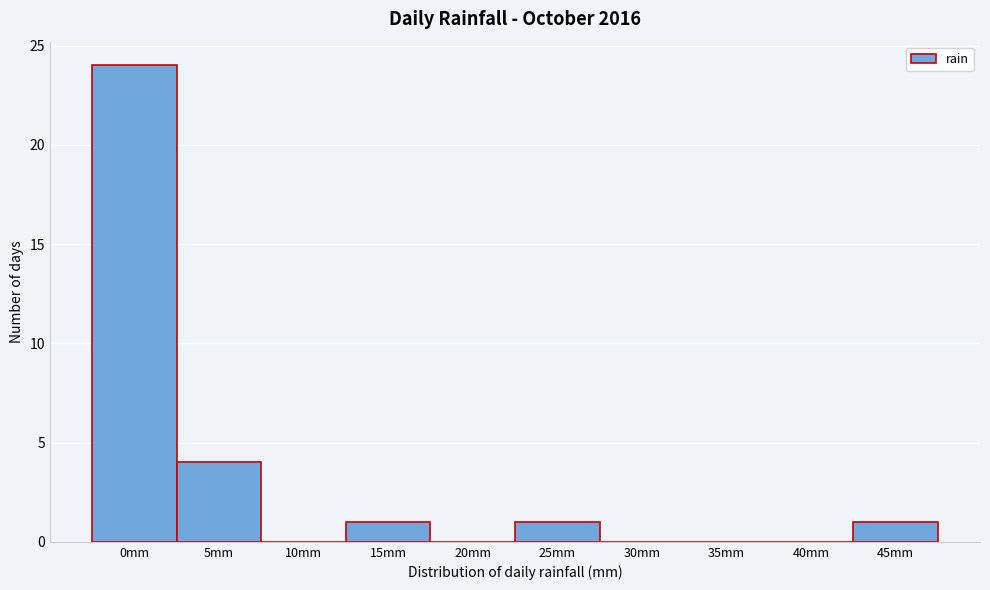

Reading right to left, what are all the values shown in this chart?

45mm=1	40mm=0	35mm=0	30mm=0	25mm=1	20mm=0	15mm=1	10mm=0	5mm=4	0mm=24